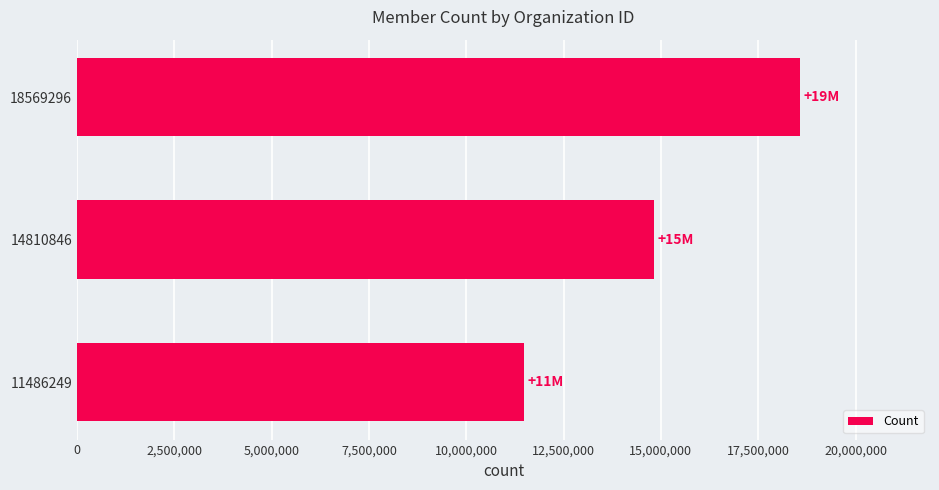

Are the bars grouped side by side (vs. stacked)?

No